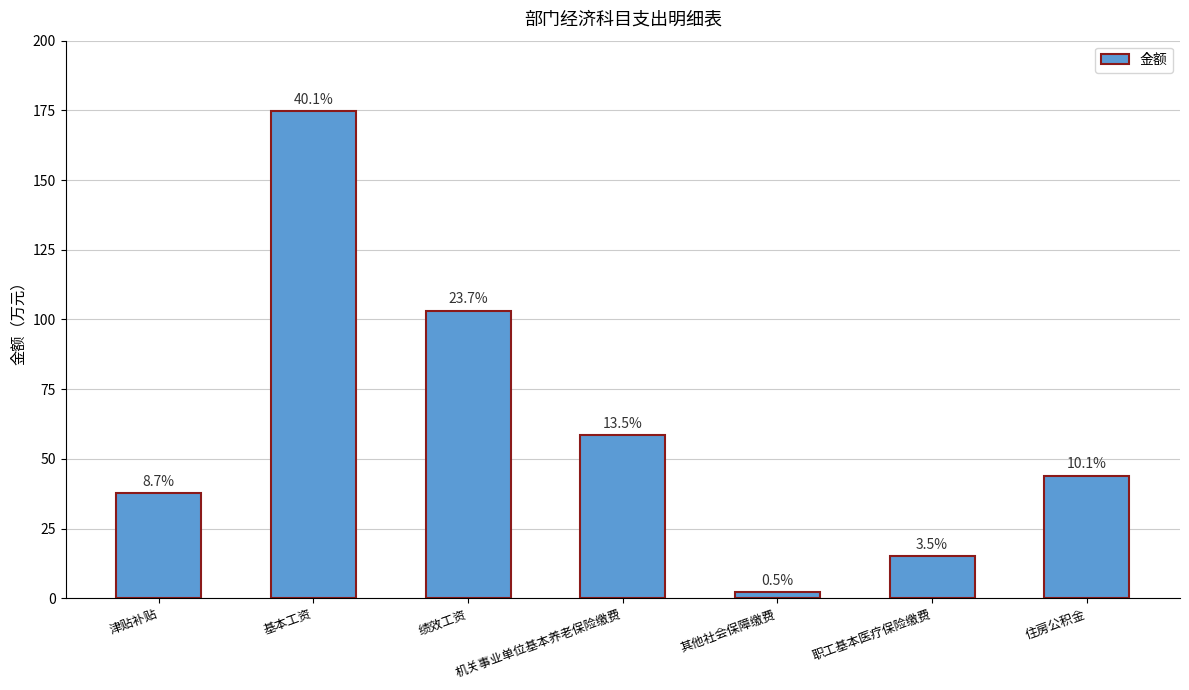

Between 其他社会保障缴费 and 住房公积金, which is larger?

住房公积金